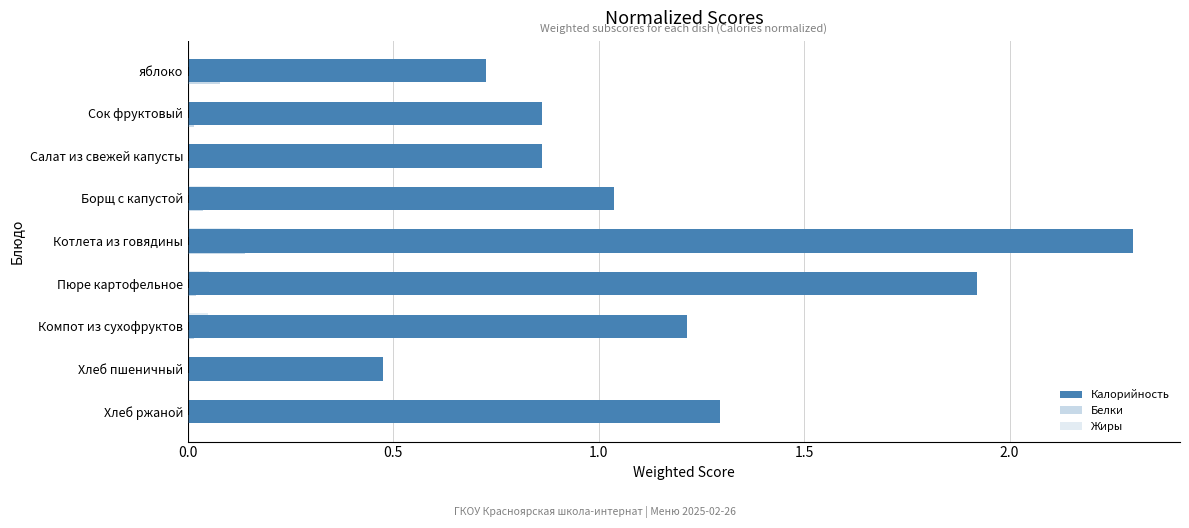

At how many categories does at least one series exceed 0?

9